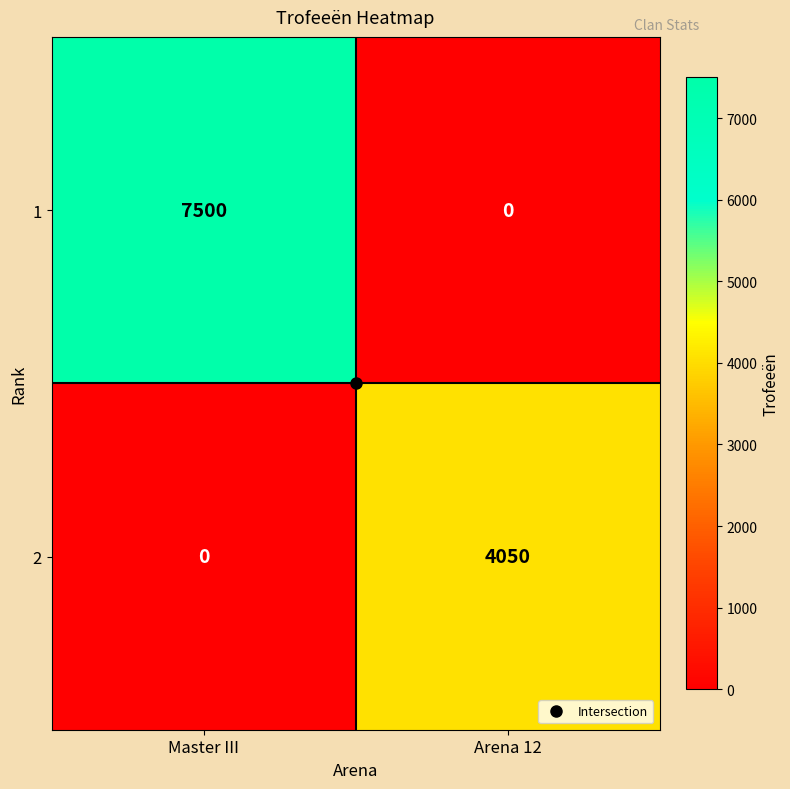

What is the total value across all series at Arena 12?

4050